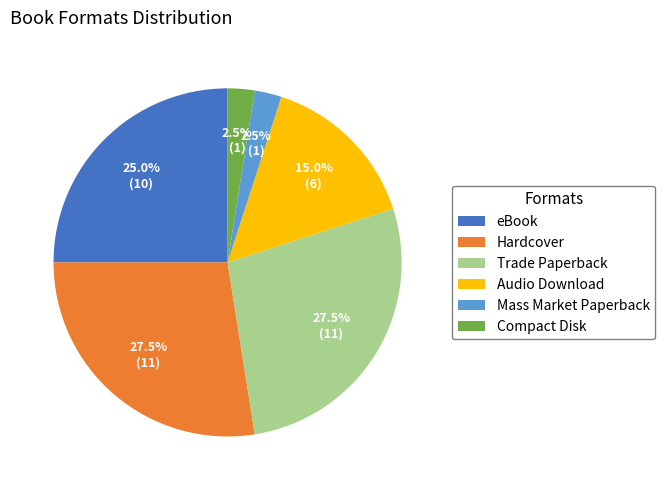

To the nearest percent, what is the combined percentage of Audio Download and Compact Disk?

18%